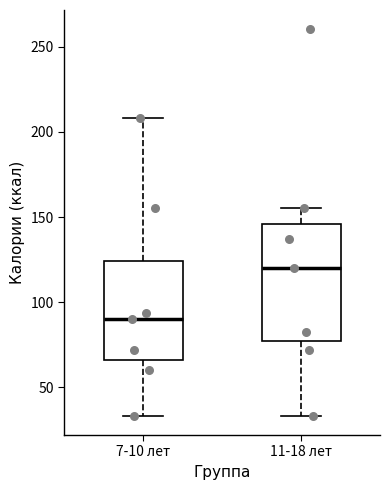

Which box has the highest median line?

11-18 лет